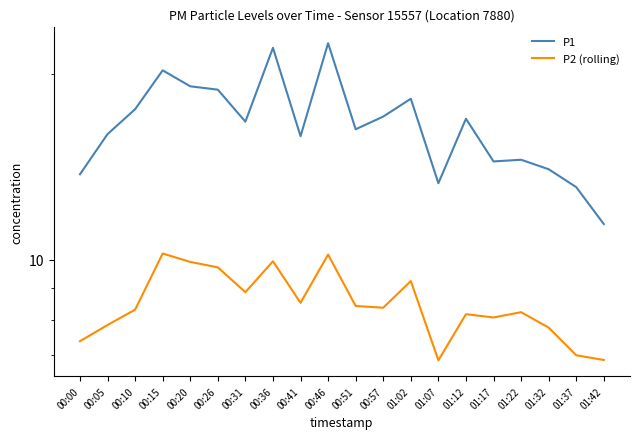

Where is the first local minimum for P2 (rolling)?

00:31